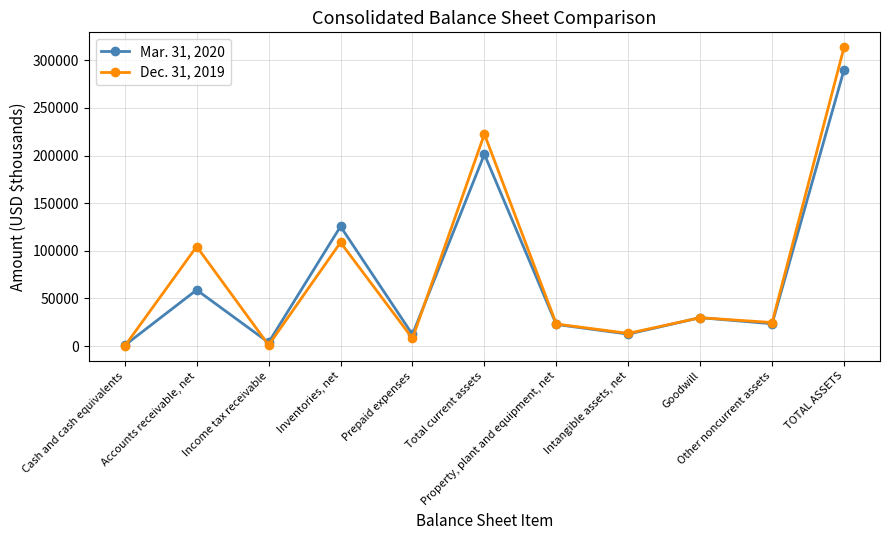

What value does the Mar. 31, 2020 series have at Prepaid expenses?

12231